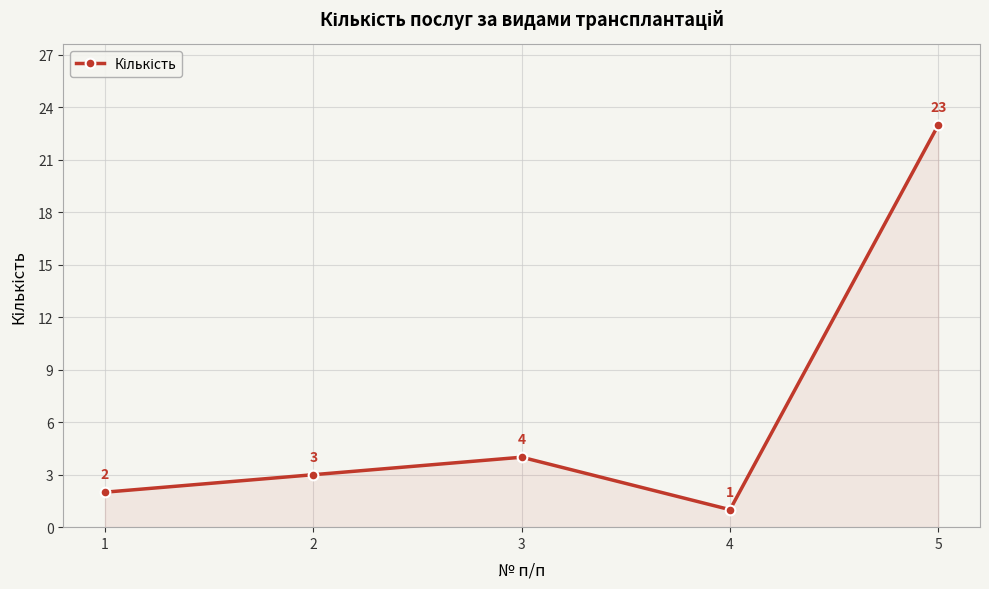

What is the value of the 3rd point from the left?

4